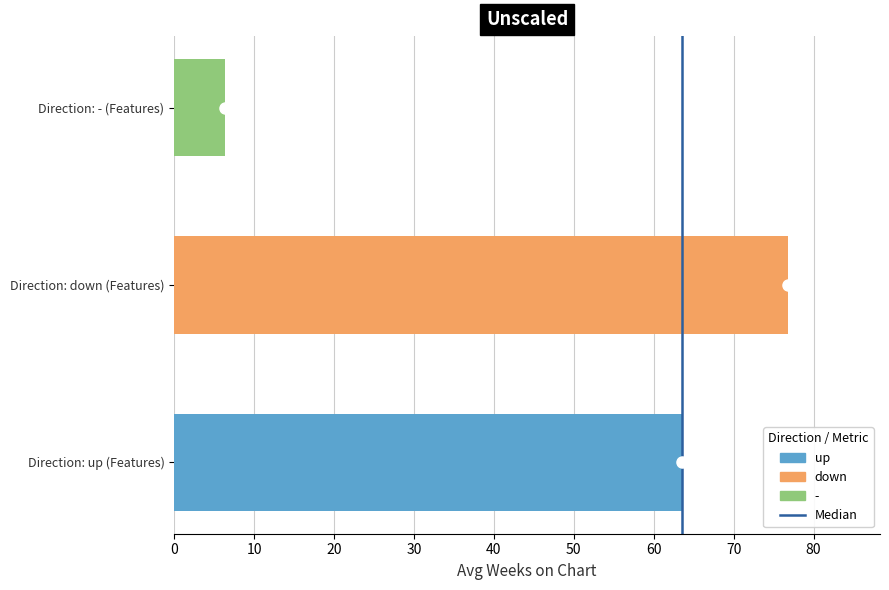

Are the bars grouped side by side (vs. stacked)?

No